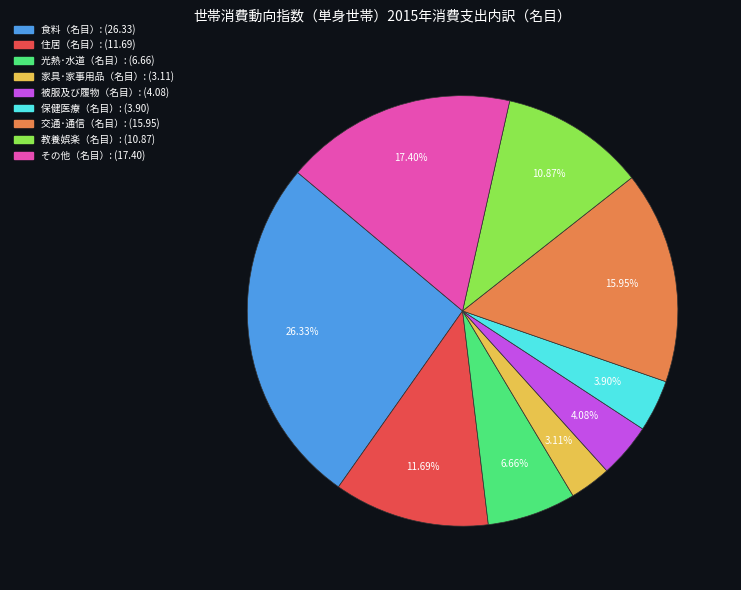

Is there a majority slice in this chart?

No